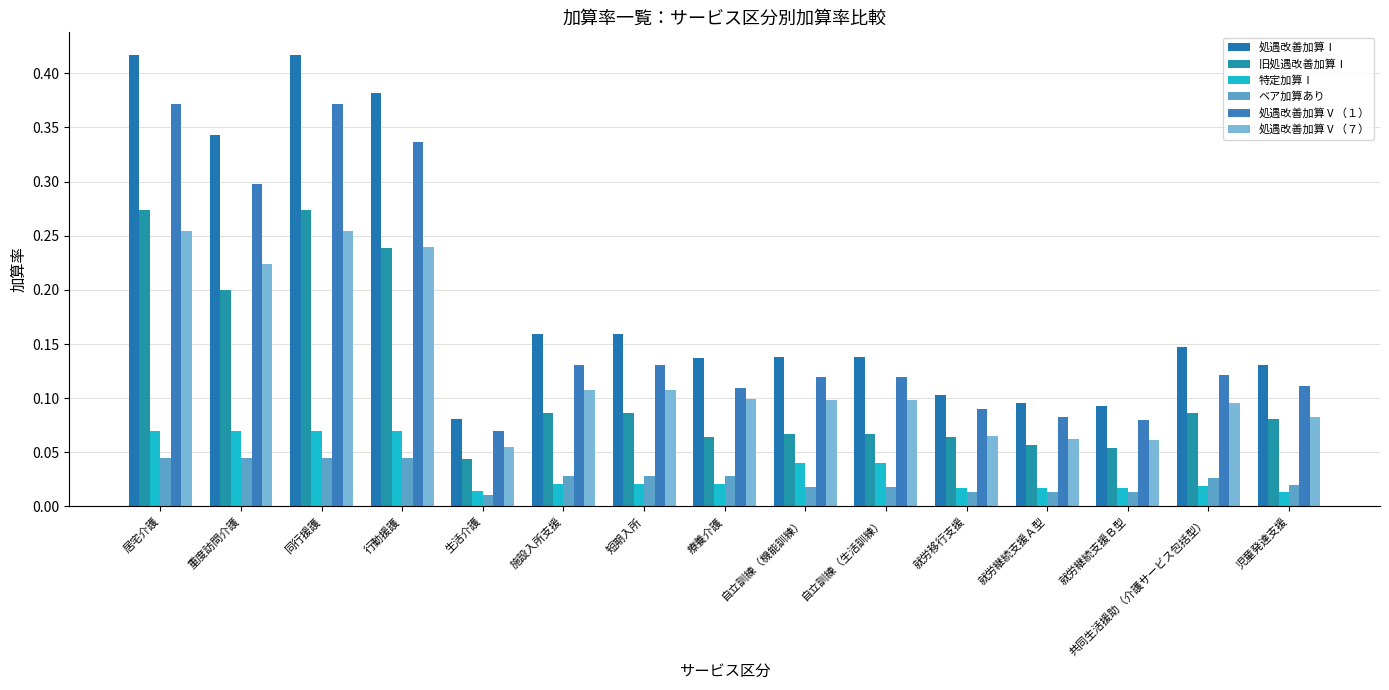

What are all the series names shown in the legend?

処遇改善加算Ⅰ, 旧処遇改善加算Ⅰ, 特定加算Ⅰ, ベア加算あり, 処遇改善加算Ⅴ（１）, 処遇改善加算Ⅴ（７）